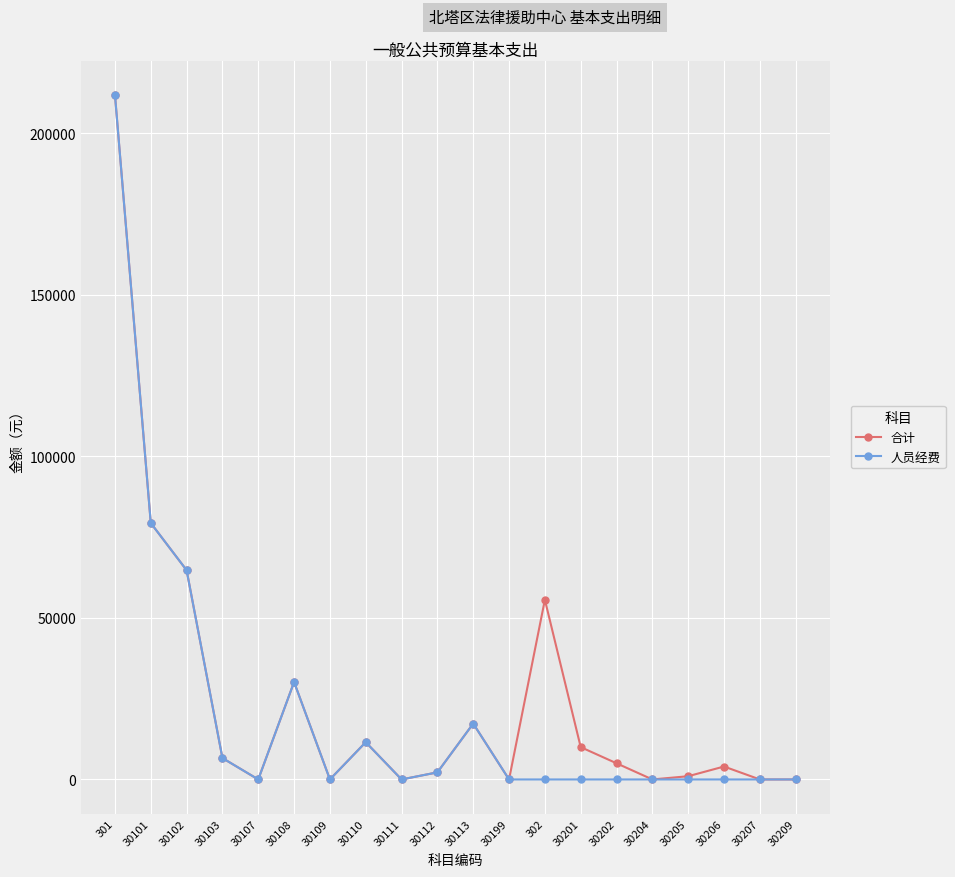

Reading right to left, list all the values displayed in this chart.

合计: 30209=0	30207=0	30206=4000	30205=1000	30204=0	30202=5000	30201=10000	302=55587	30199=0	30113=17289	30112=2194	30111=0	30110=11526	30109=0	30108=30137	30107=0	30103=6611	30102=64740	30101=79332	301=211829
人员经费: 30209=0	30207=0	30206=0	30205=0	30204=0	30202=0	30201=0	302=0	30199=0	30113=17289	30112=2194	30111=0	30110=11526	30109=0	30108=30137	30107=0	30103=6611	30102=64740	30101=79332	301=211829